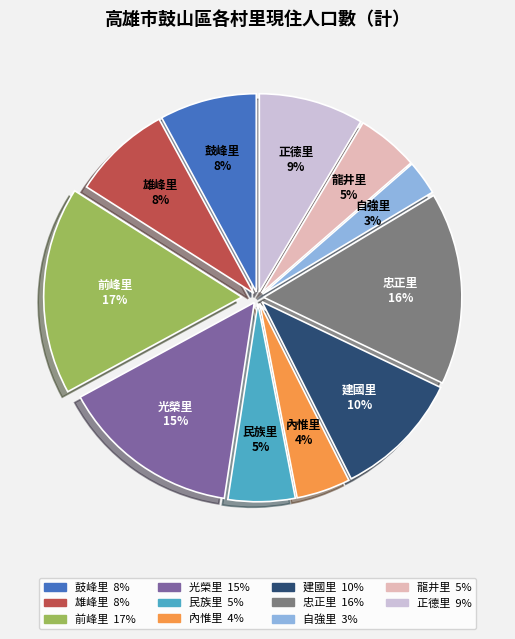

Does 雄峰里 account for over 50% of the chart?

No